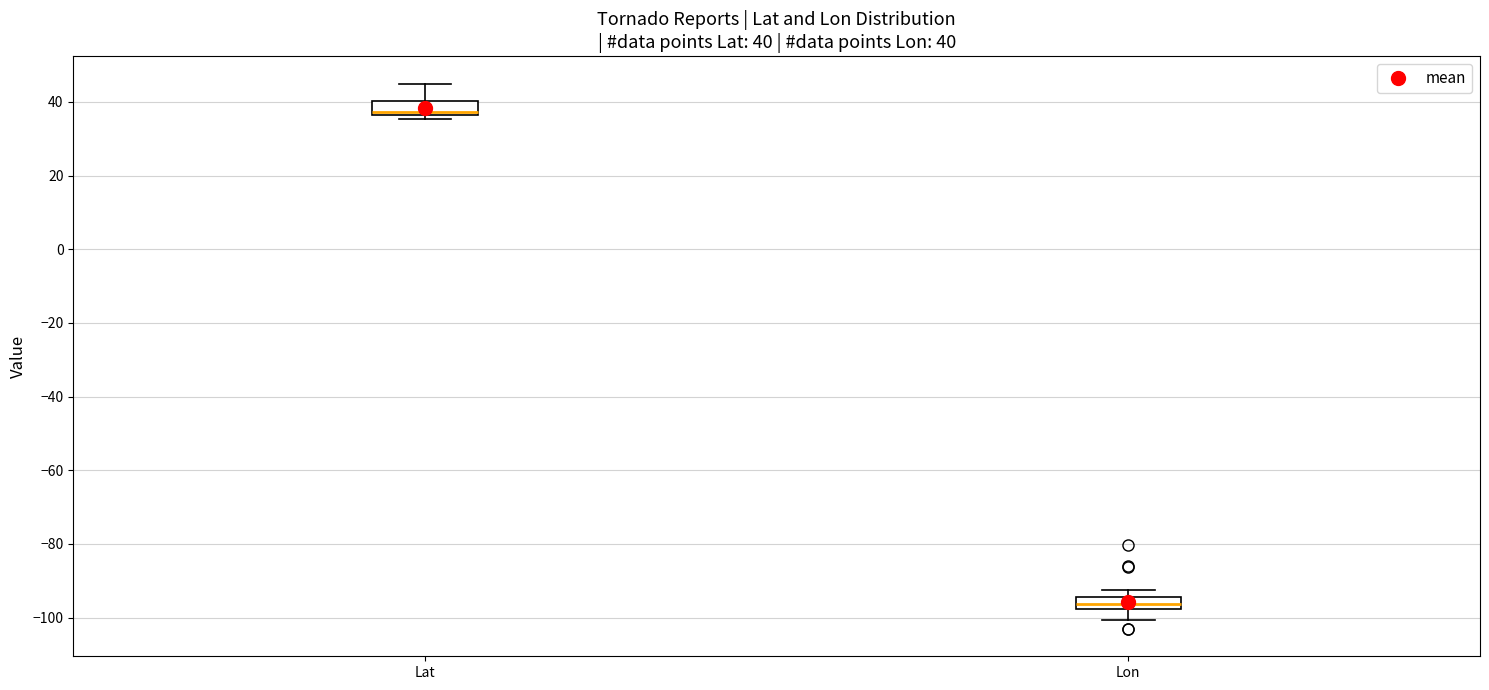

Which box's median line is the lowest?

Lon